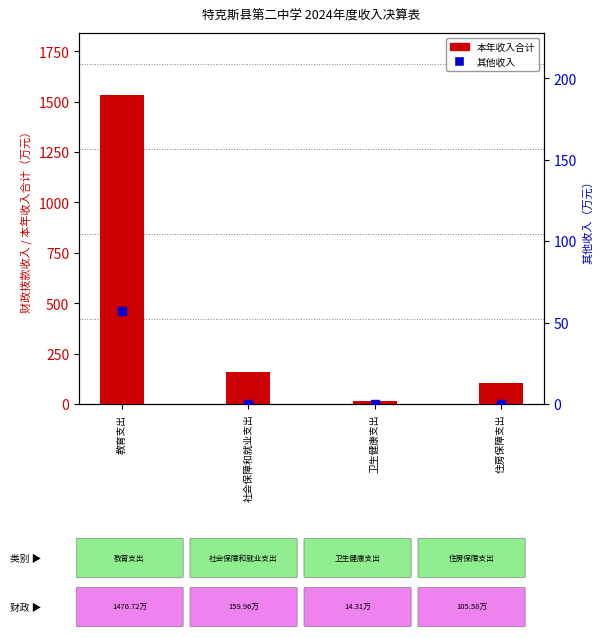

Which series has the largest total across all categories?

本年收入合计